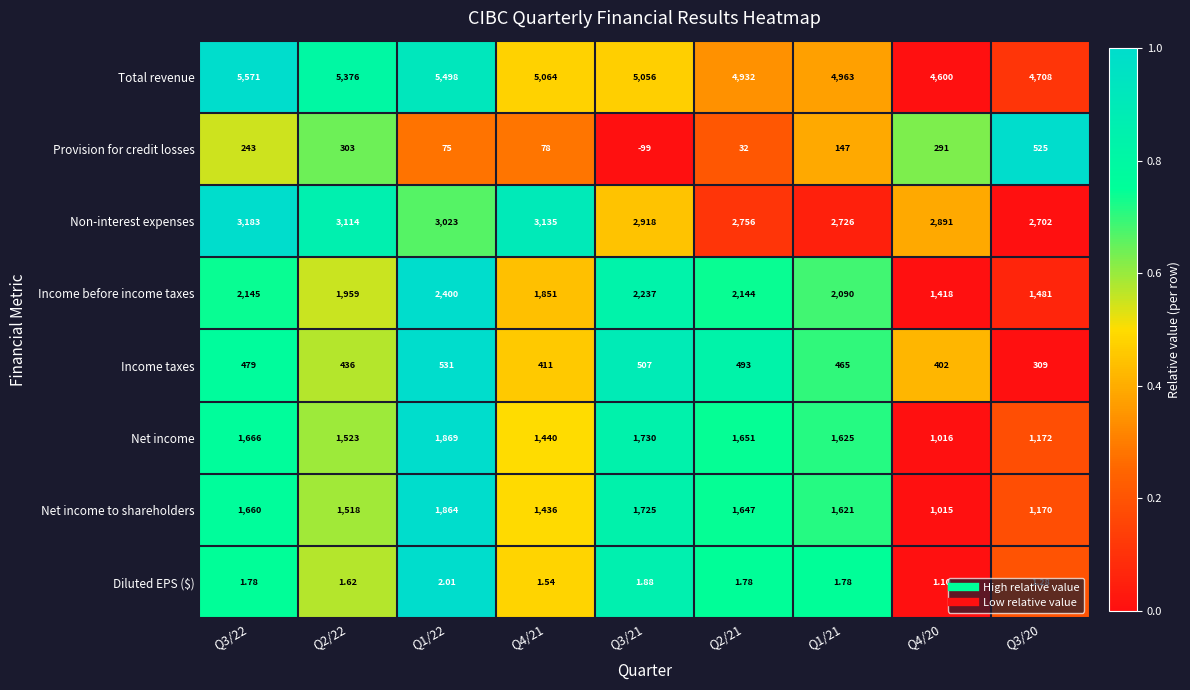

At which category does the chart reach its peak across all series?

Q3/22